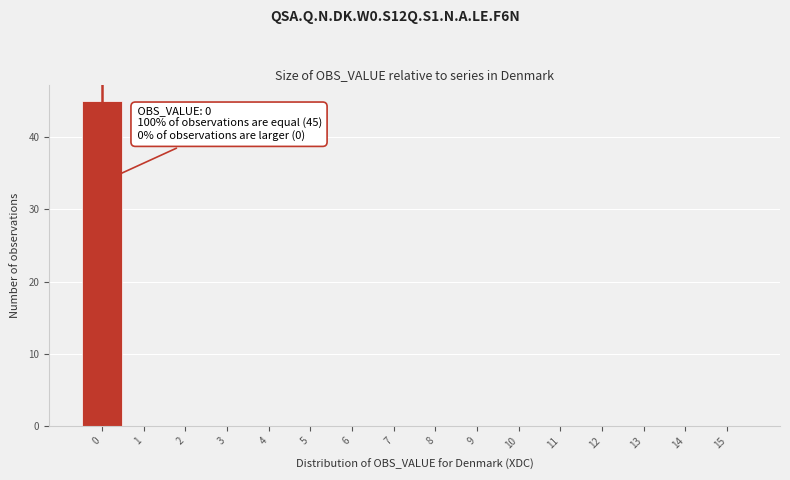

Which range on the x-axis has the tallest bar?

-0.5 to 0.5